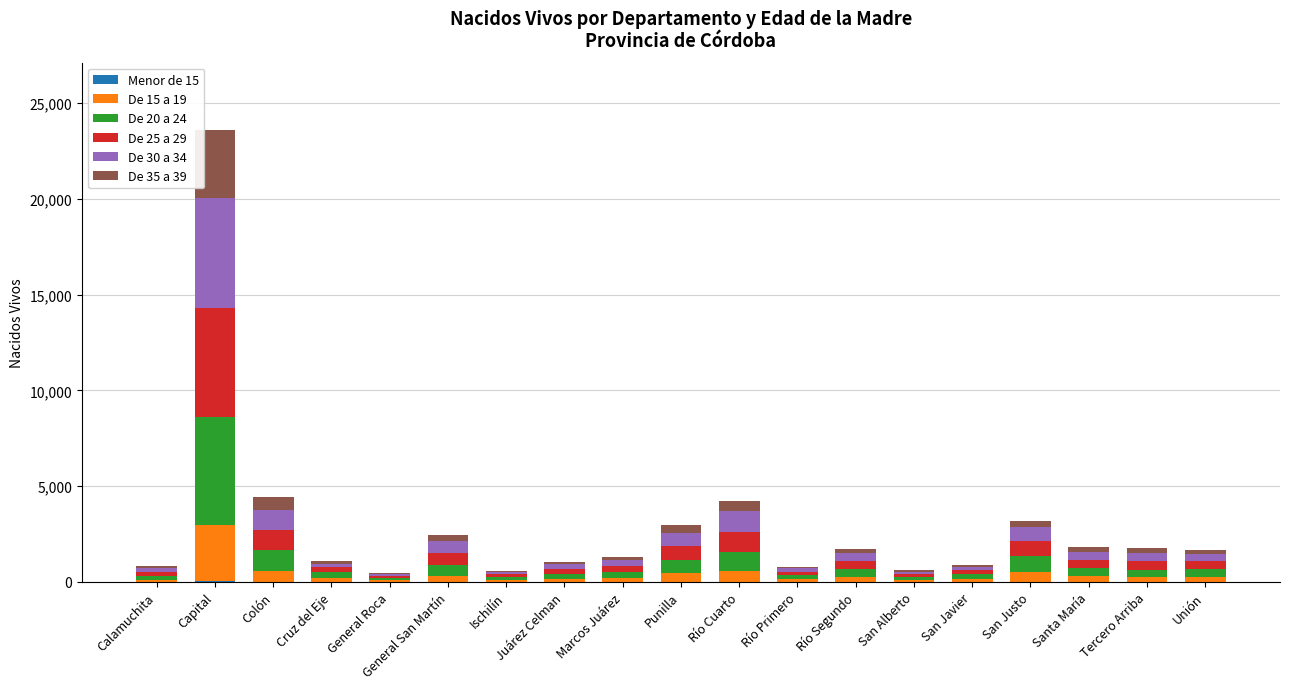

At which category is the sum across all series the highest?

Capital